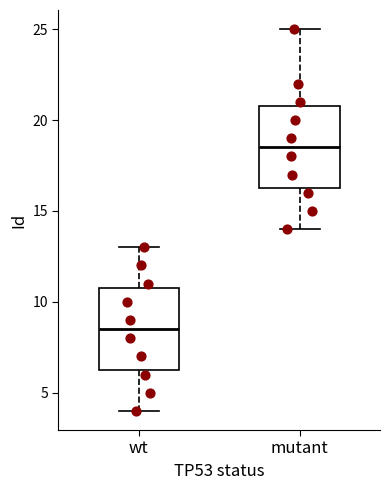

Reading left to right, read every box against the y-axis: the position of its median line, the range the box covers, and the ends of its whiskers. The values are not printed on the chart, so give them approximately, as read against the axis.

wt: median 8.5, box 6.5 to 11.0, whiskers 4.0 to 13.0
mutant: median 18.5, box 16.5 to 21.0, whiskers 14.0 to 25.0